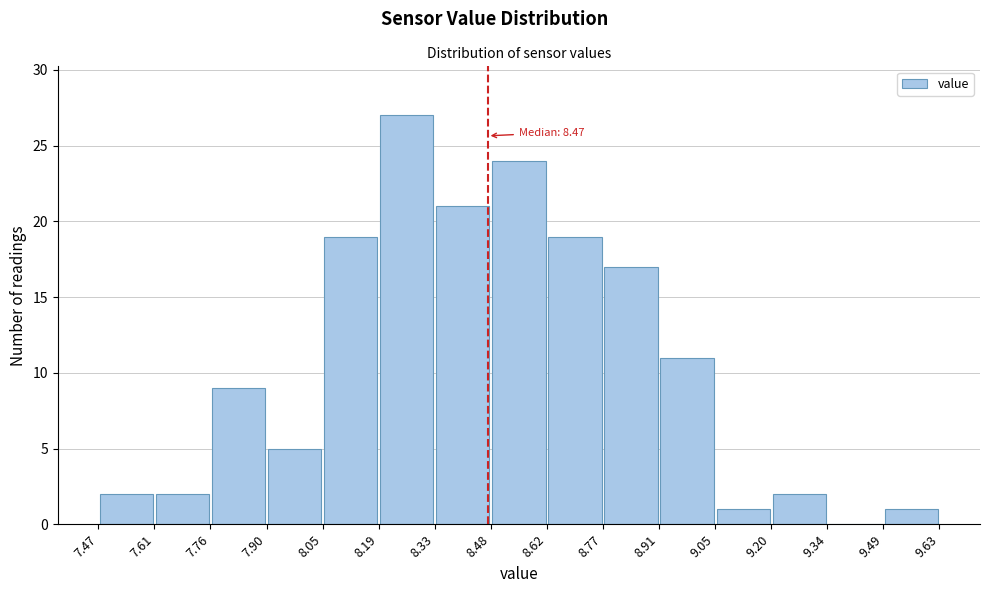

Over which range of the x-axis is the bar tallest?

8.19 to 8.33